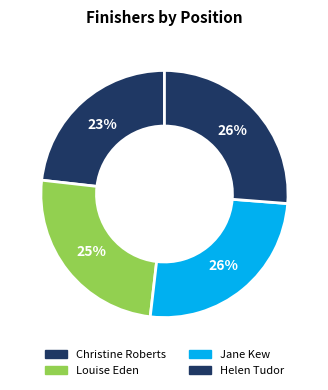

The Helen Tudor slice represents 26% of the pie. True or false?

False